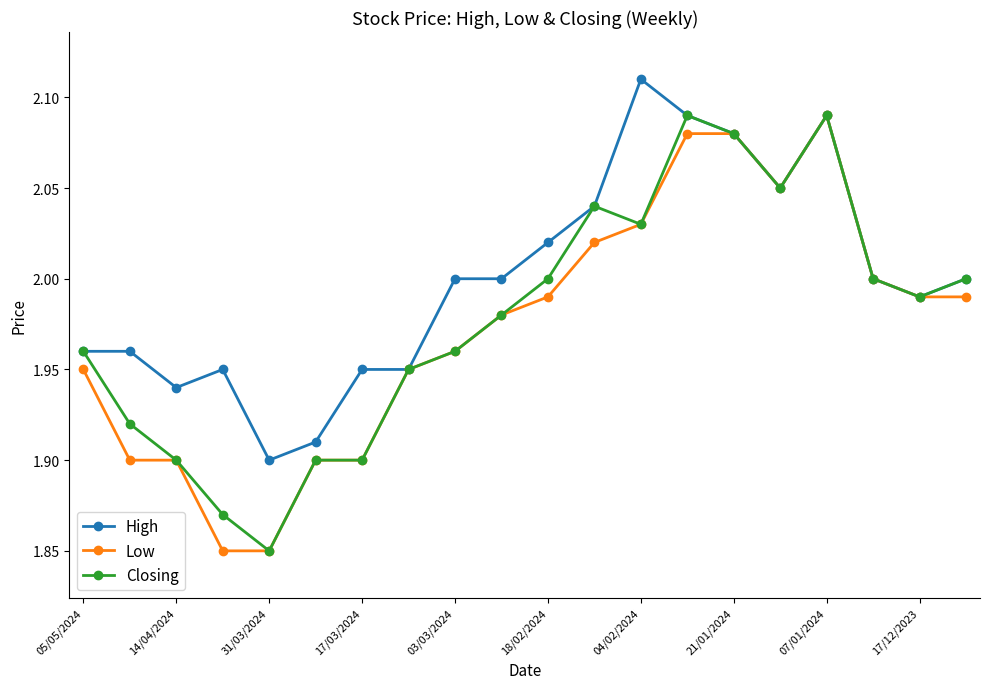

Which series has the largest total across all categories?

High